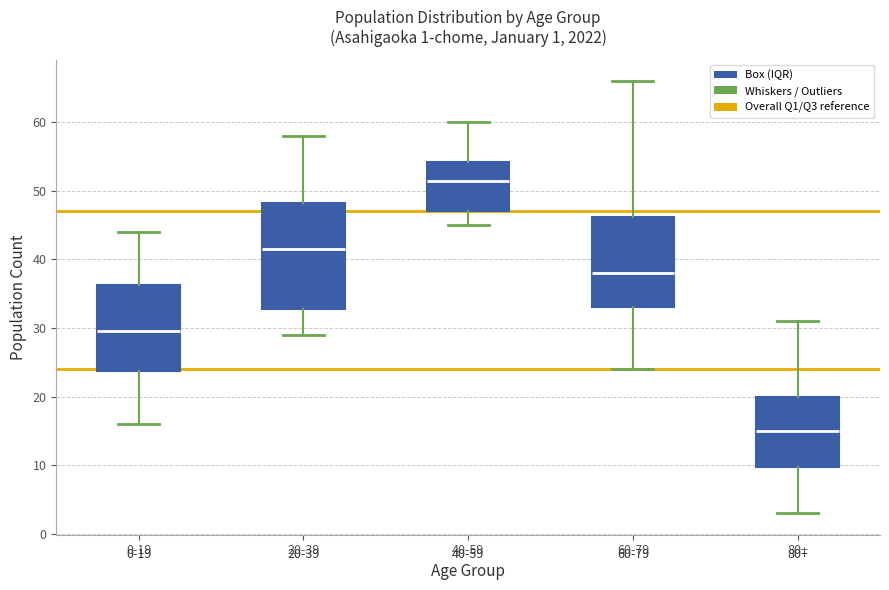

Which box's median line is the lowest?

80+